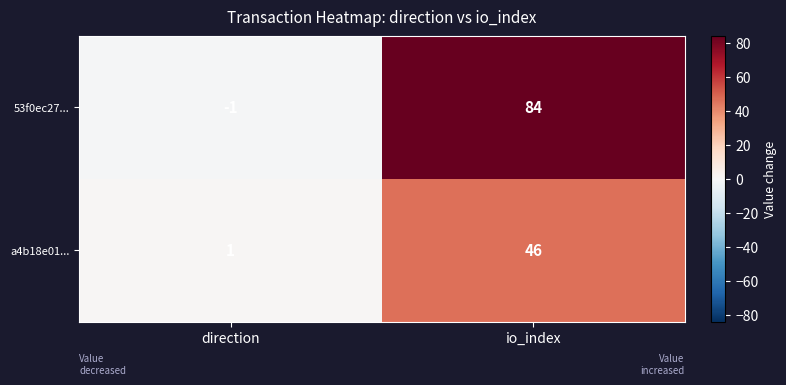

How many series are shown in this chart?

2